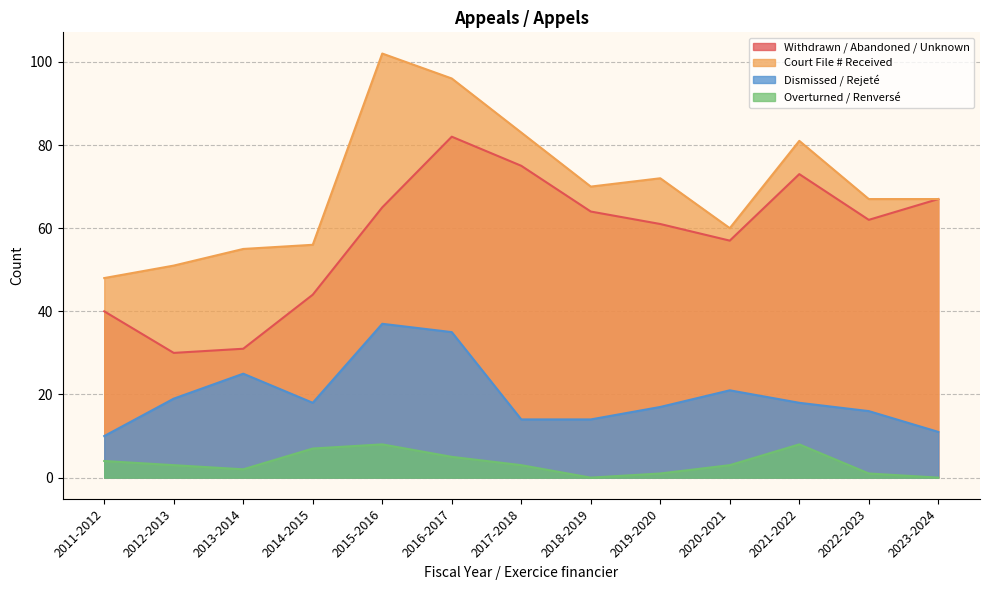

What is the spread (max minus min) of values at 2021-2022?

73